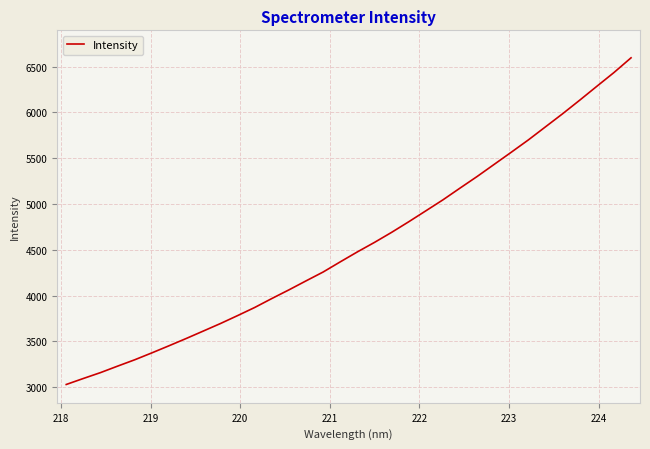

What is the average value?

4557.2